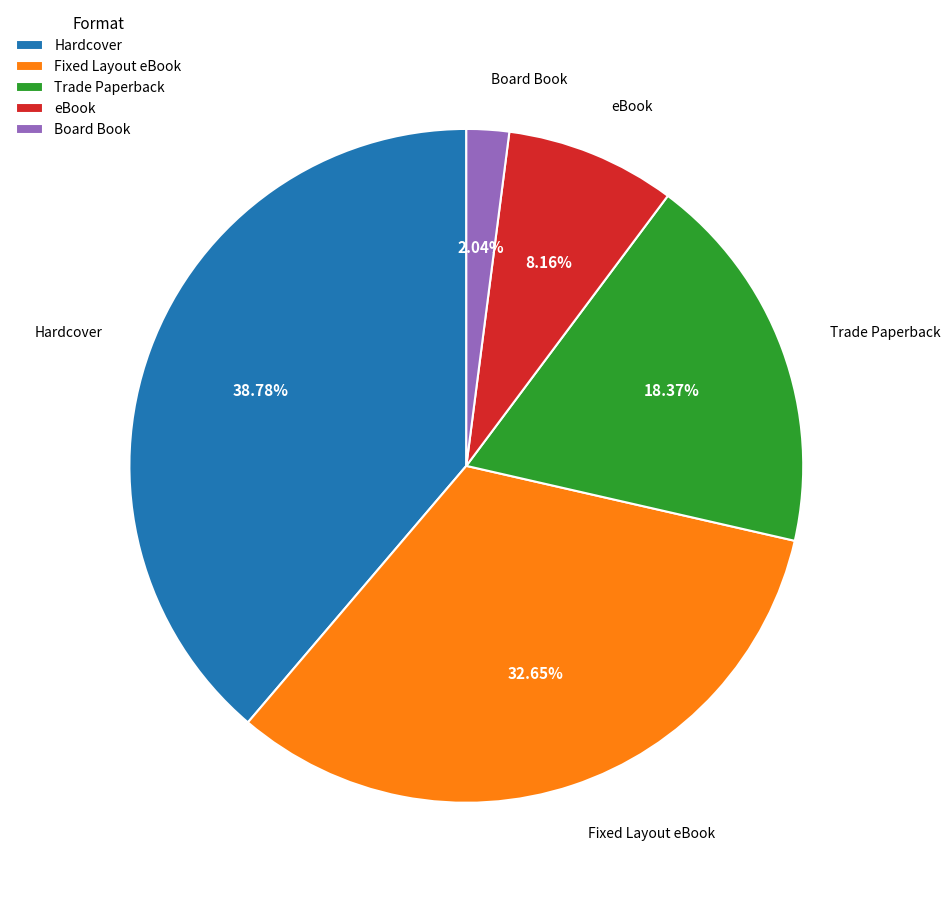

Which category has the smallest portion of the pie?

Board Book